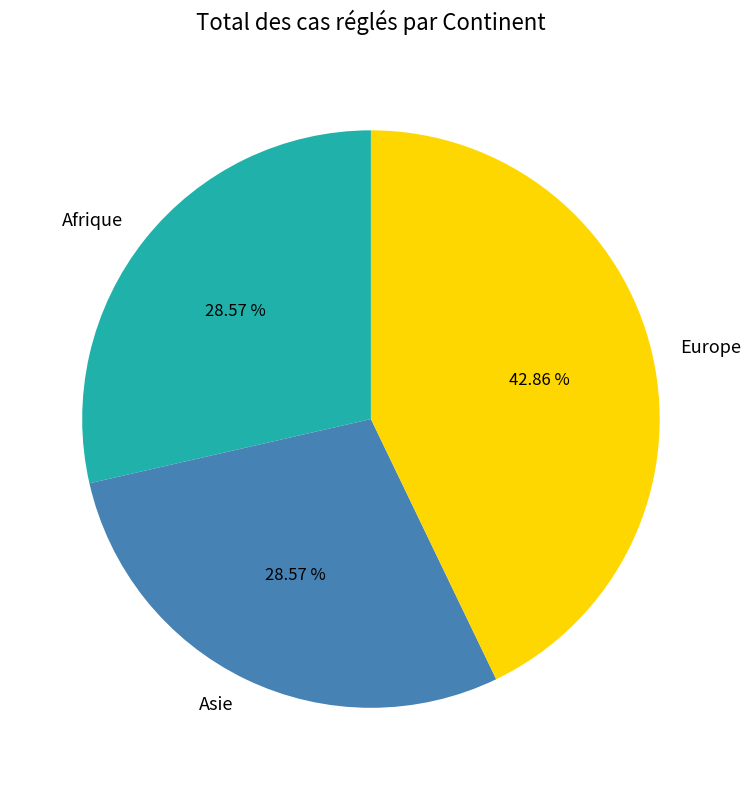

Which category has the biggest portion of the pie?

Europe